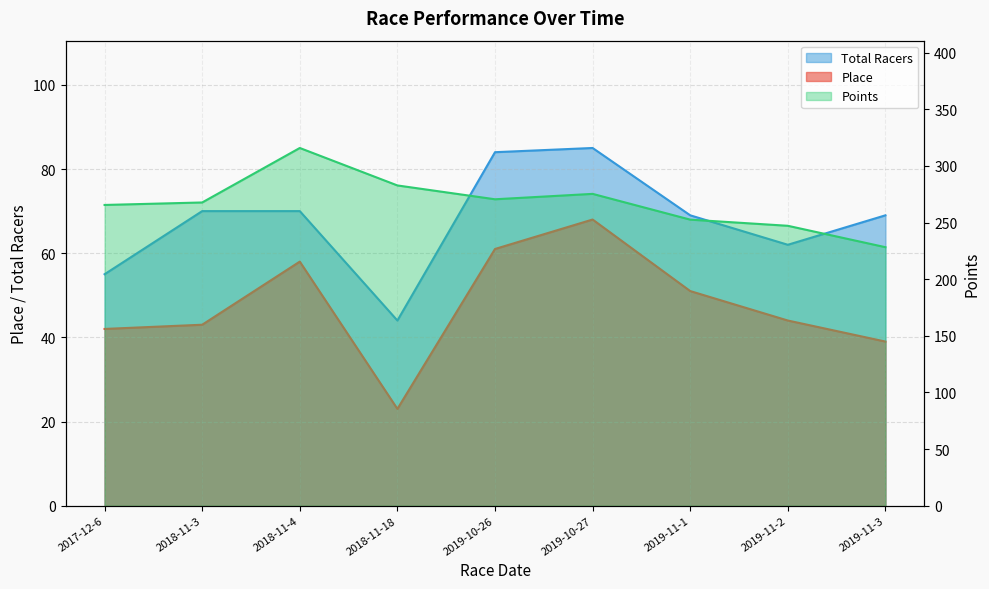

Which series has the widest spread of values?

Points